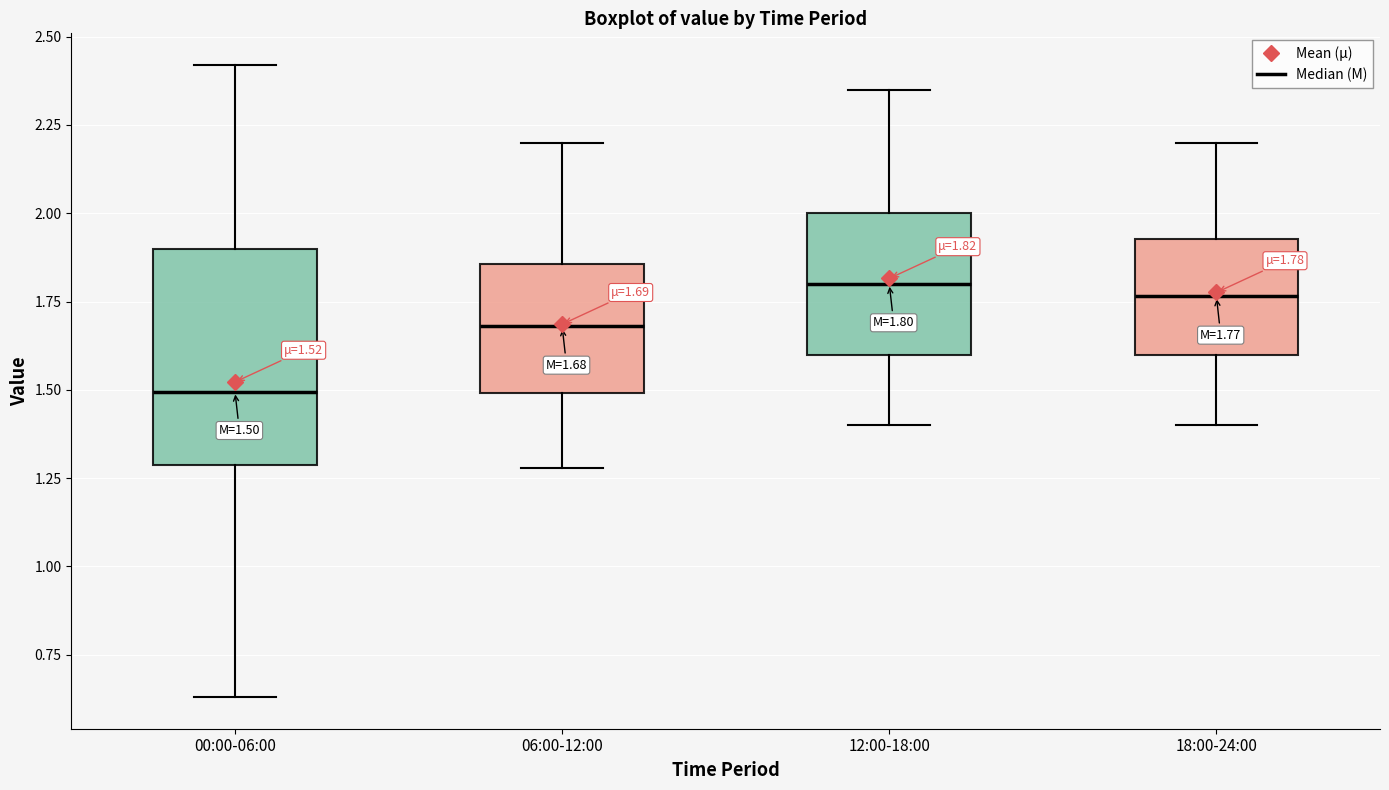

Which box's median line is the lowest?

00:00-06:00